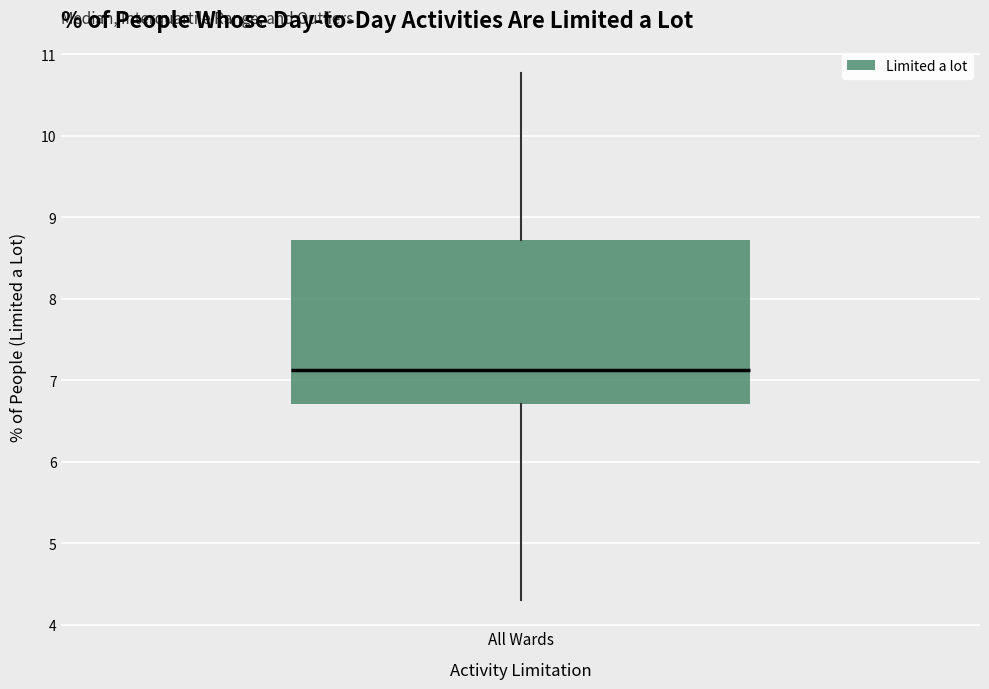

Read this box plot against the y-axis: the position of the median line, the range covered by the box, and the ends of both whiskers. The values are not printed on the chart, so give them approximately, as read against the axis.

median 7.1, box 6.7 to 8.7, whiskers 4.3 to 10.8